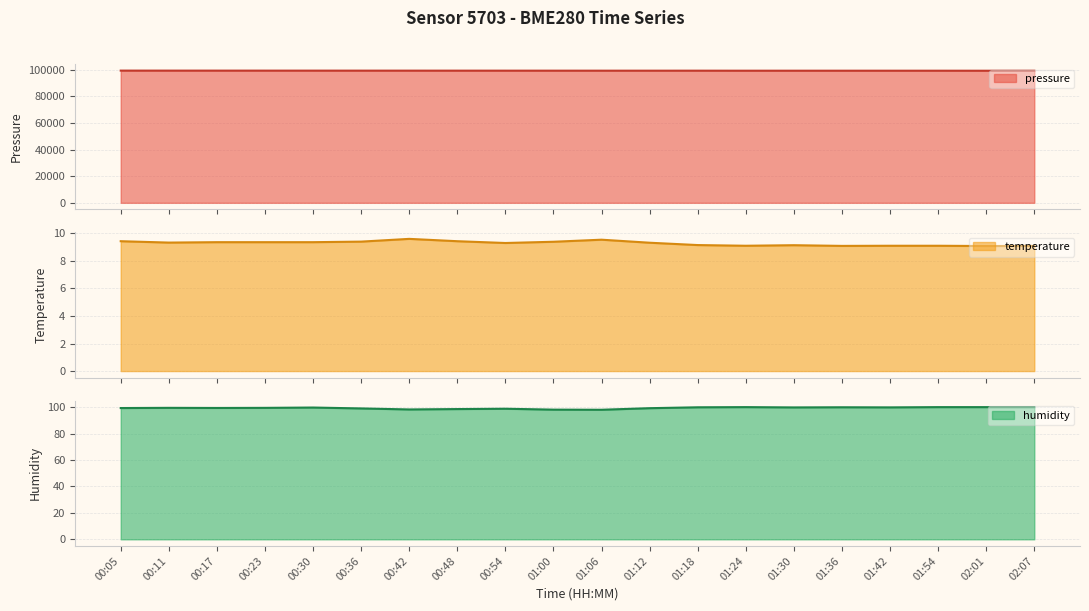

In humidity, how many points are higher than both neighbors (excluding endpoints)?

5